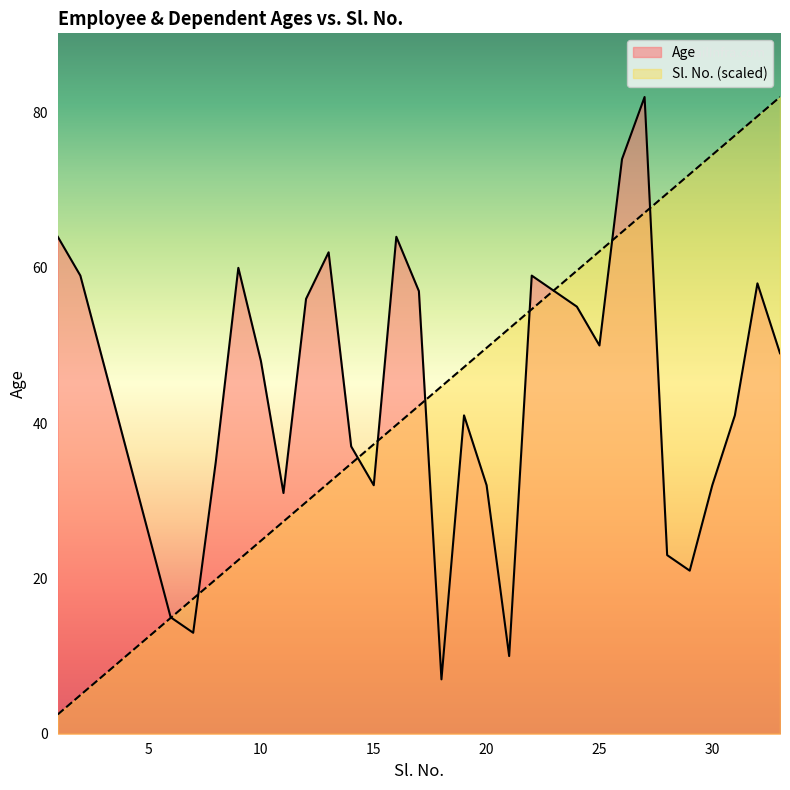

What are all the series names shown in the legend?

Age, Sl. No. (scaled)